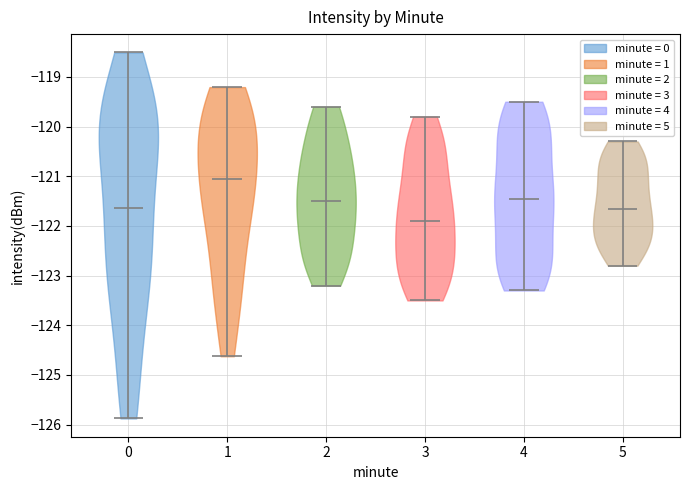

What is the highest point the violin at x = 3 reaches on the y-axis? The values are not printed on the chart, so give them approximately, as read against the axis.

-119.8